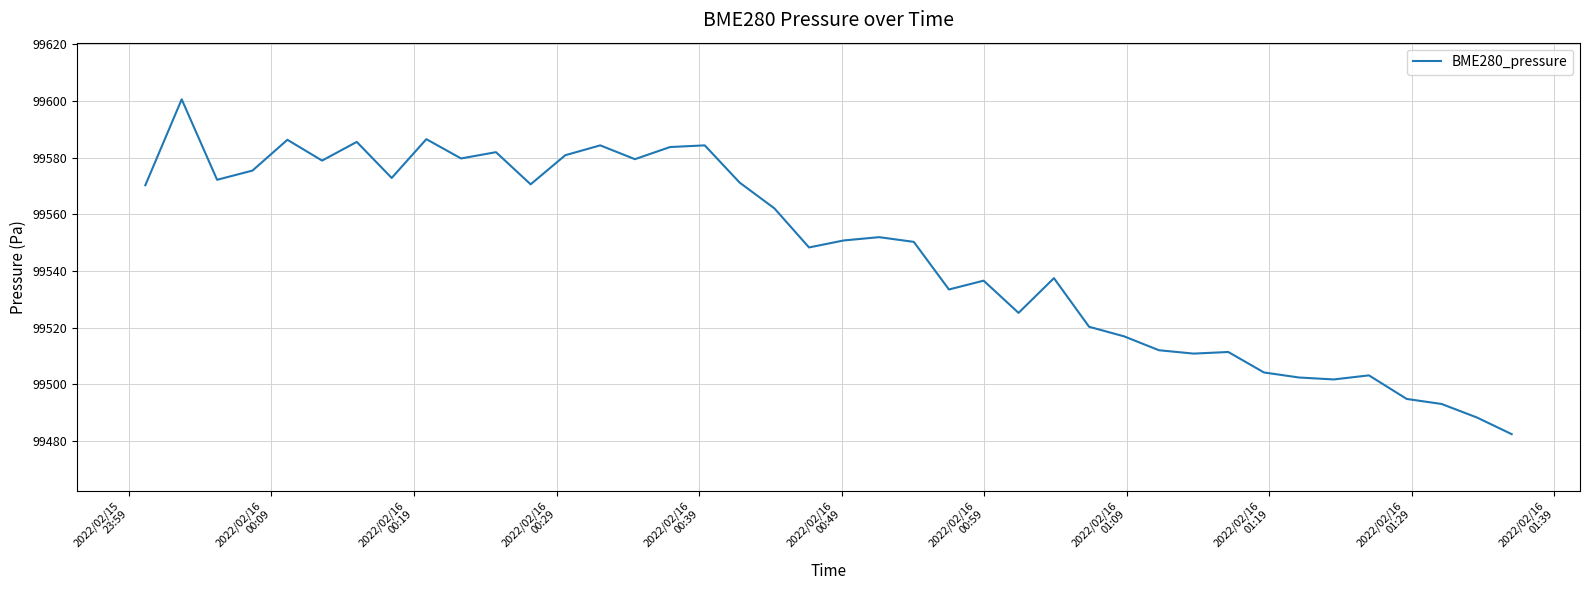

What is the smallest value displayed?

99482.4